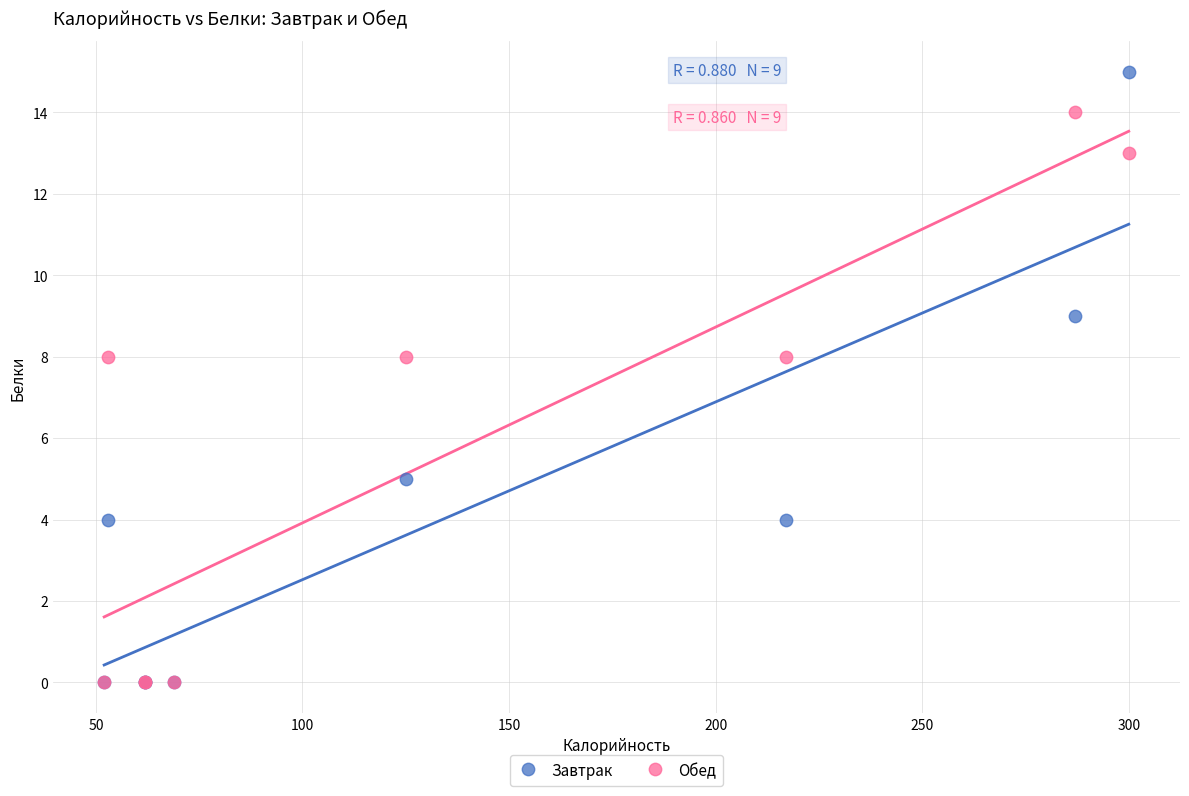

What are all the series names shown in the legend?

Завтрак, Обед